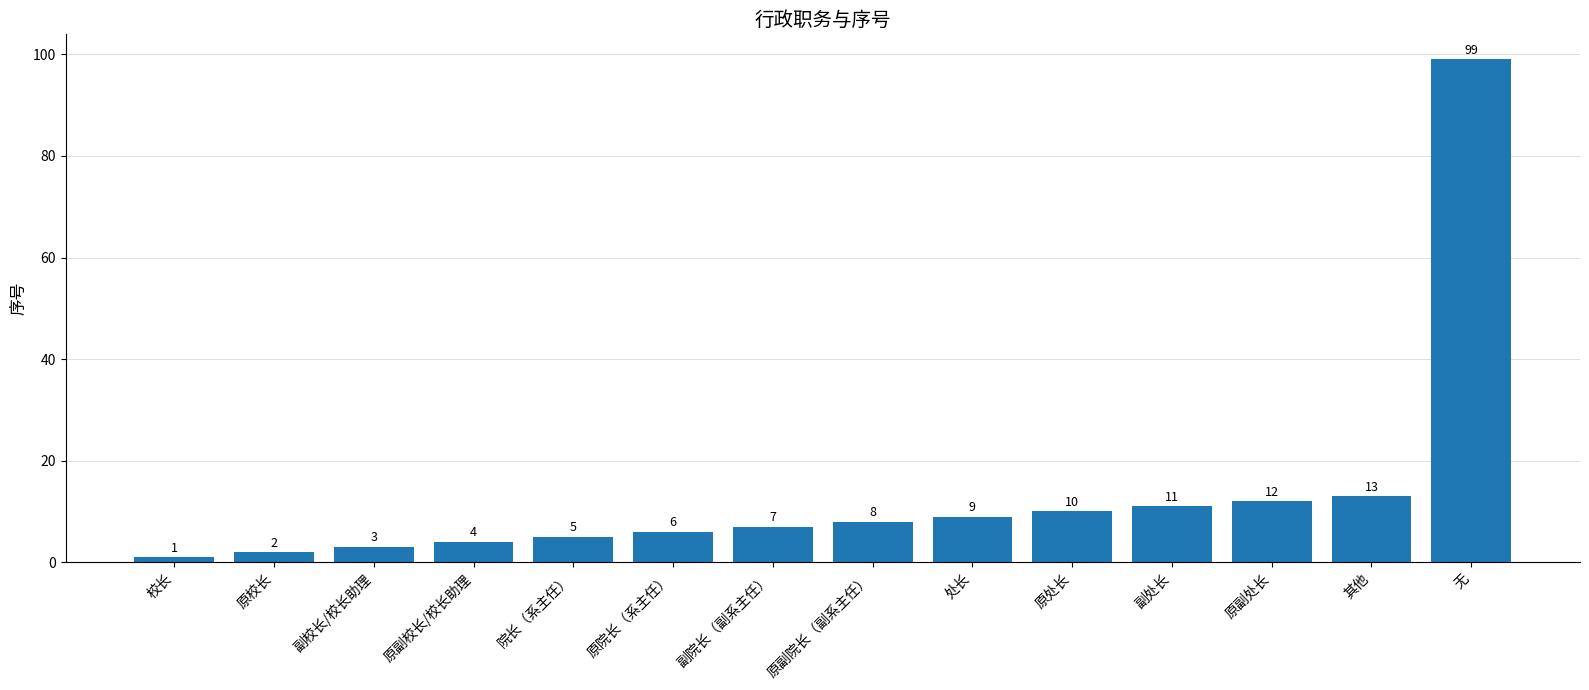

What is the ratio of the value at 原副院长（副系主任） to the value at 院长（系主任）?

1.6